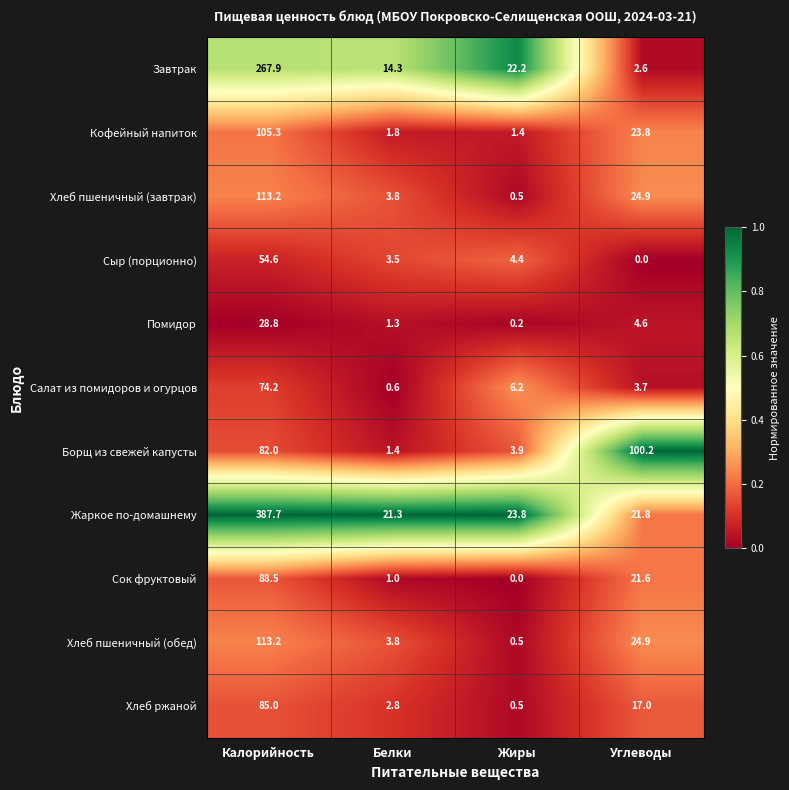

What is the difference between the maximum and second lowest values in the Сыр (порционно) series?

51.1